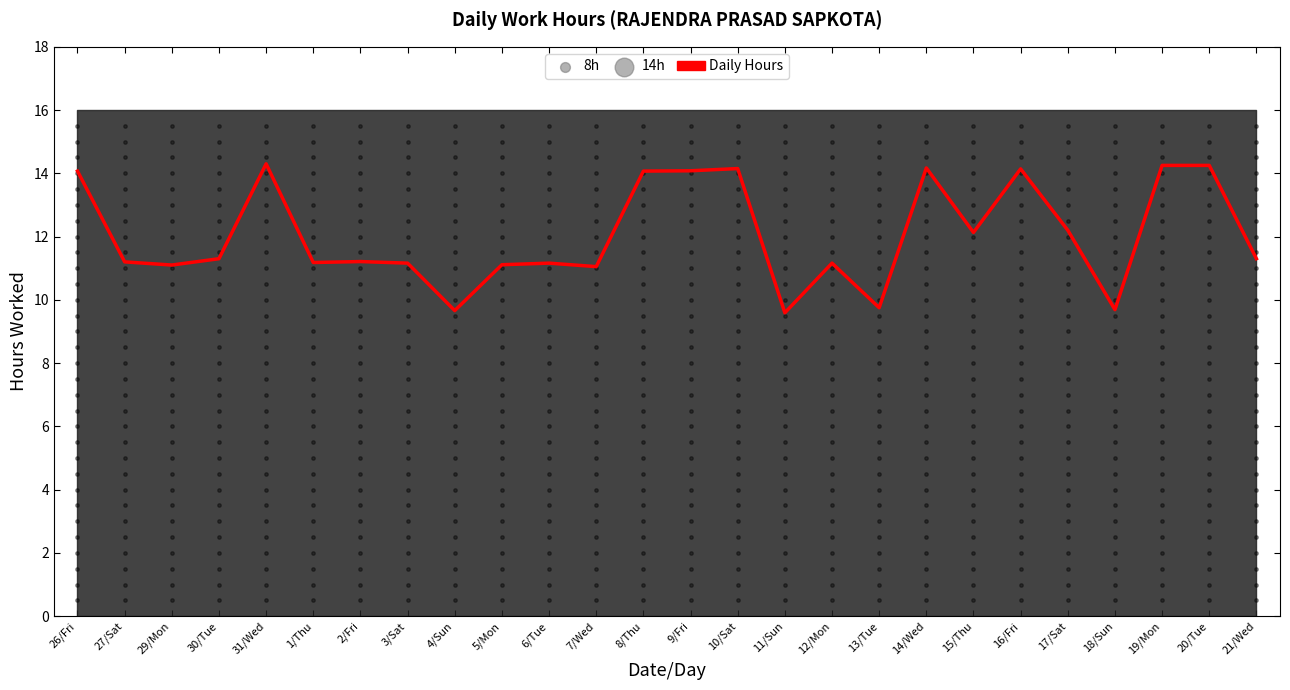

What is the change in value from 2/Fri to 10/Sat?

+2.9